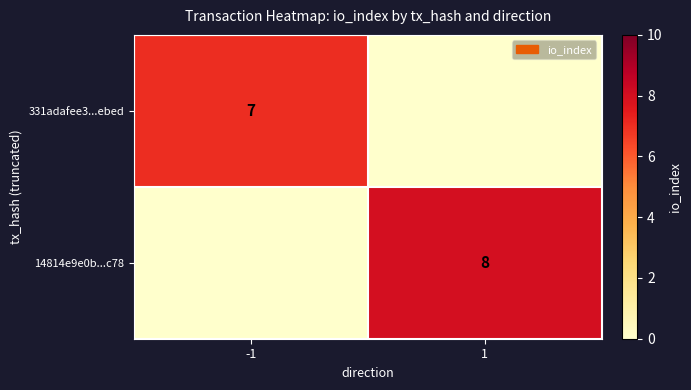

Is the value of 331adafee3...ebed at -1 greater than the value of 14814e9e0b...c78 at 1?

No